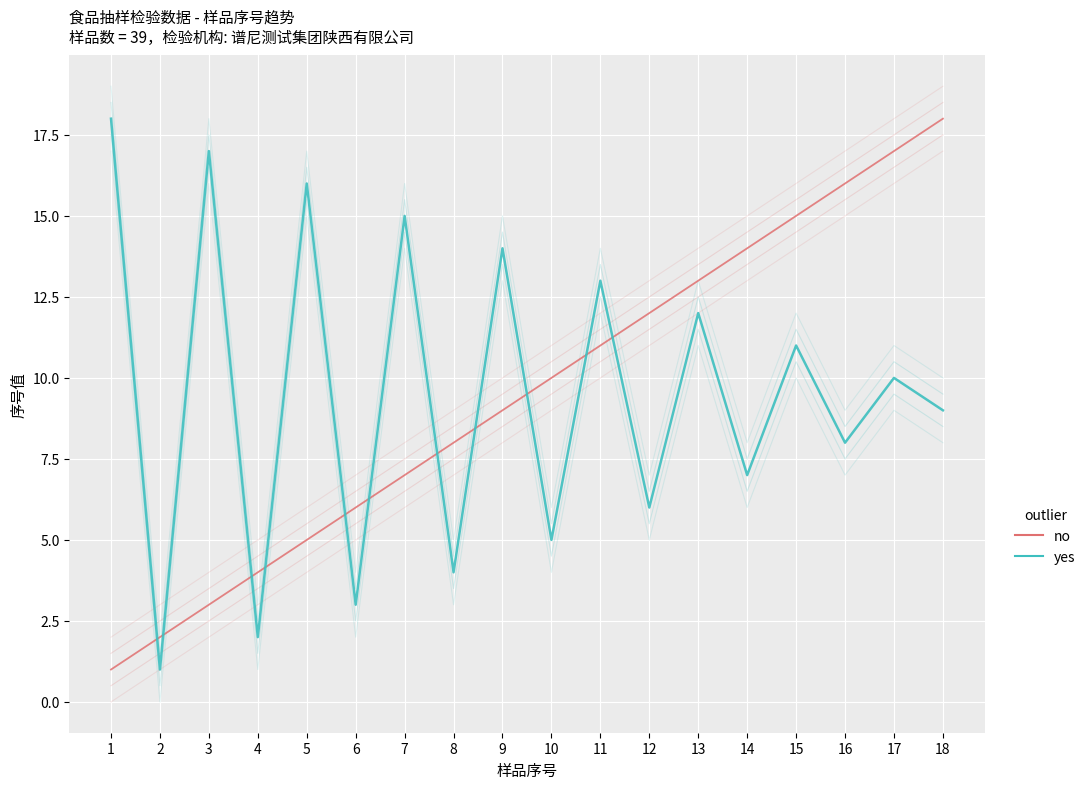

What is the value of the no point at the 13th from the left?

13